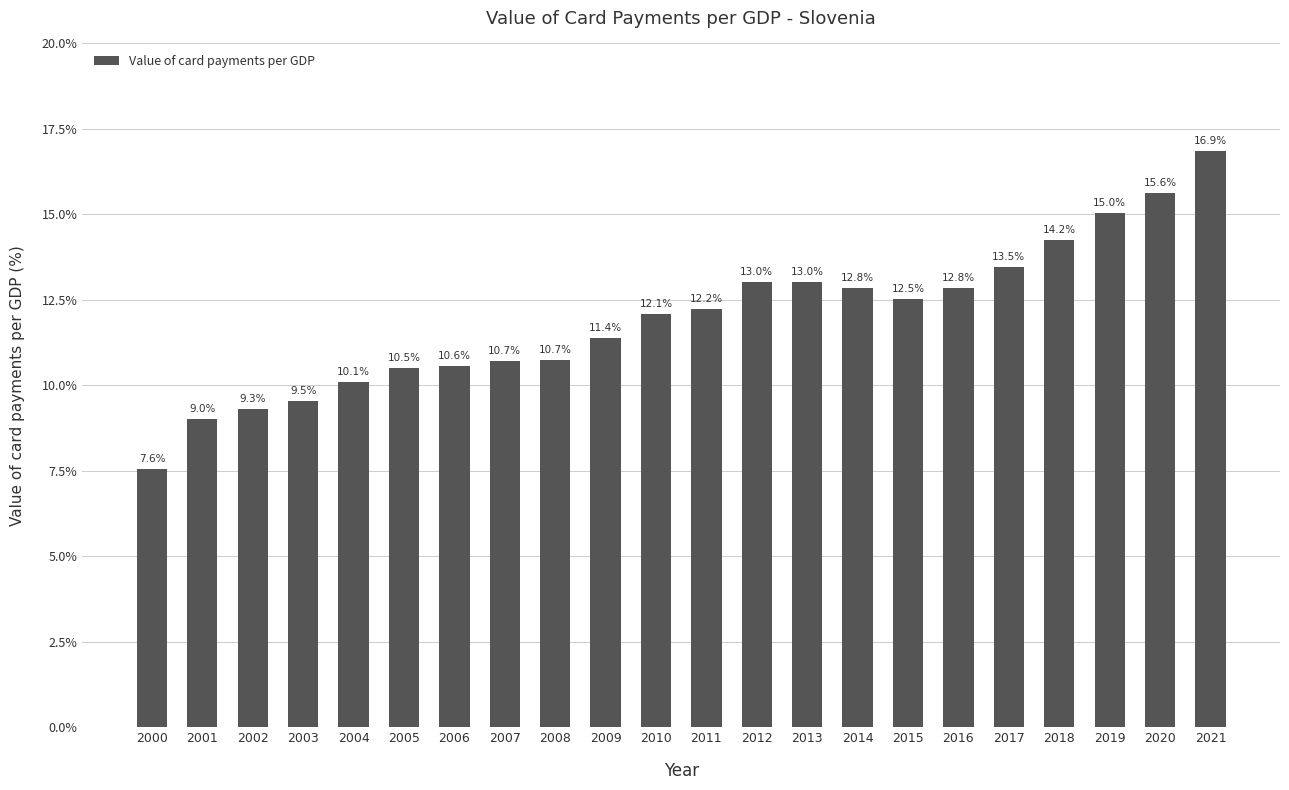

At which label does the data first exceed 12?

2010